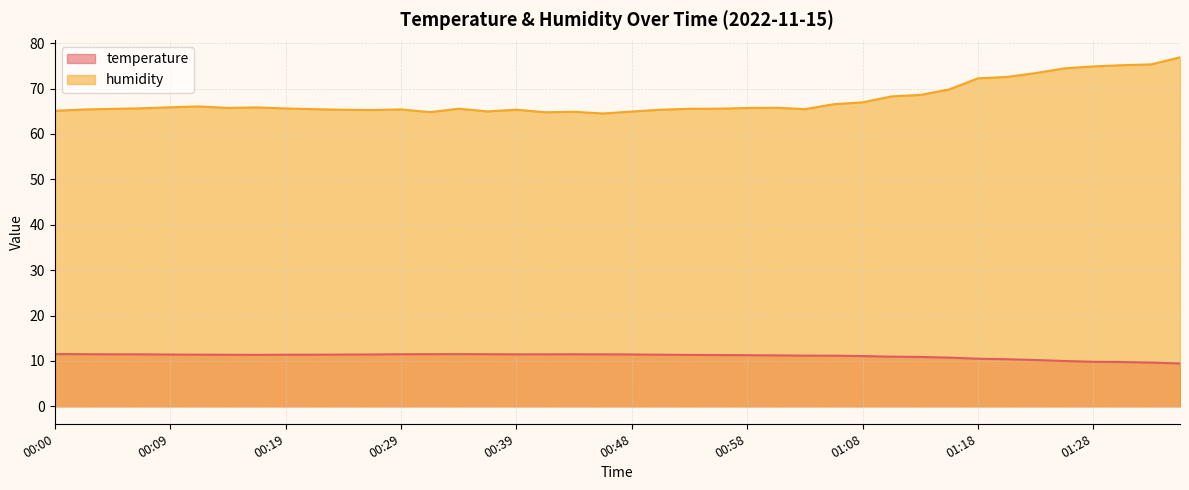

At which category does the chart reach its minimum across all series?

01:35